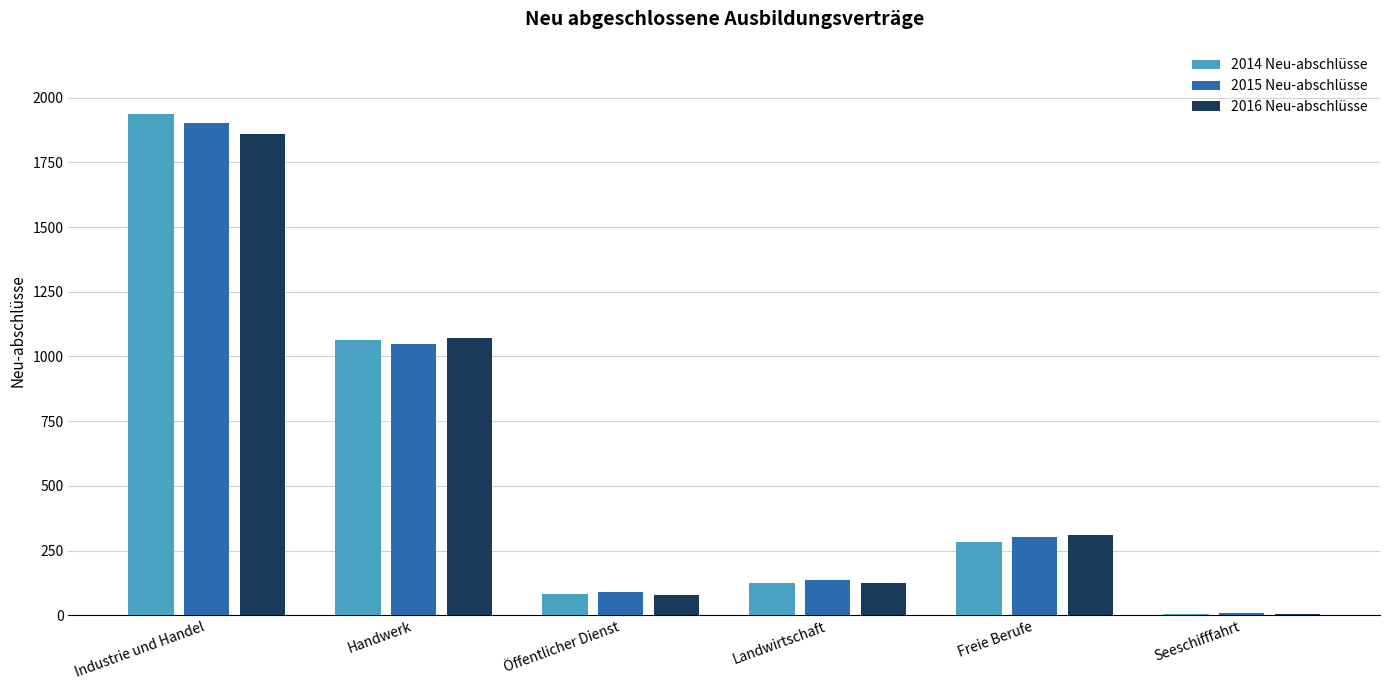

What is the sum of all 2016 Neu-abschlüsse values?

3447